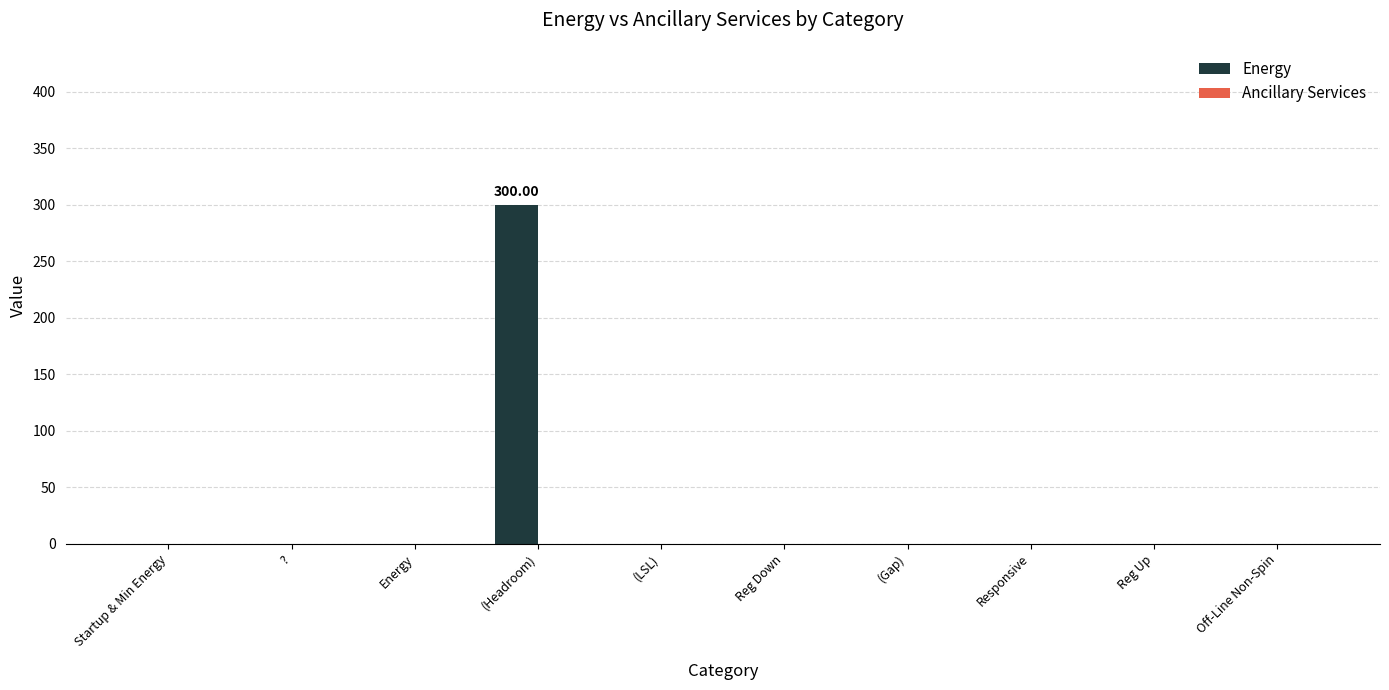

At which category does the chart reach its peak across all series?

(Headroom)